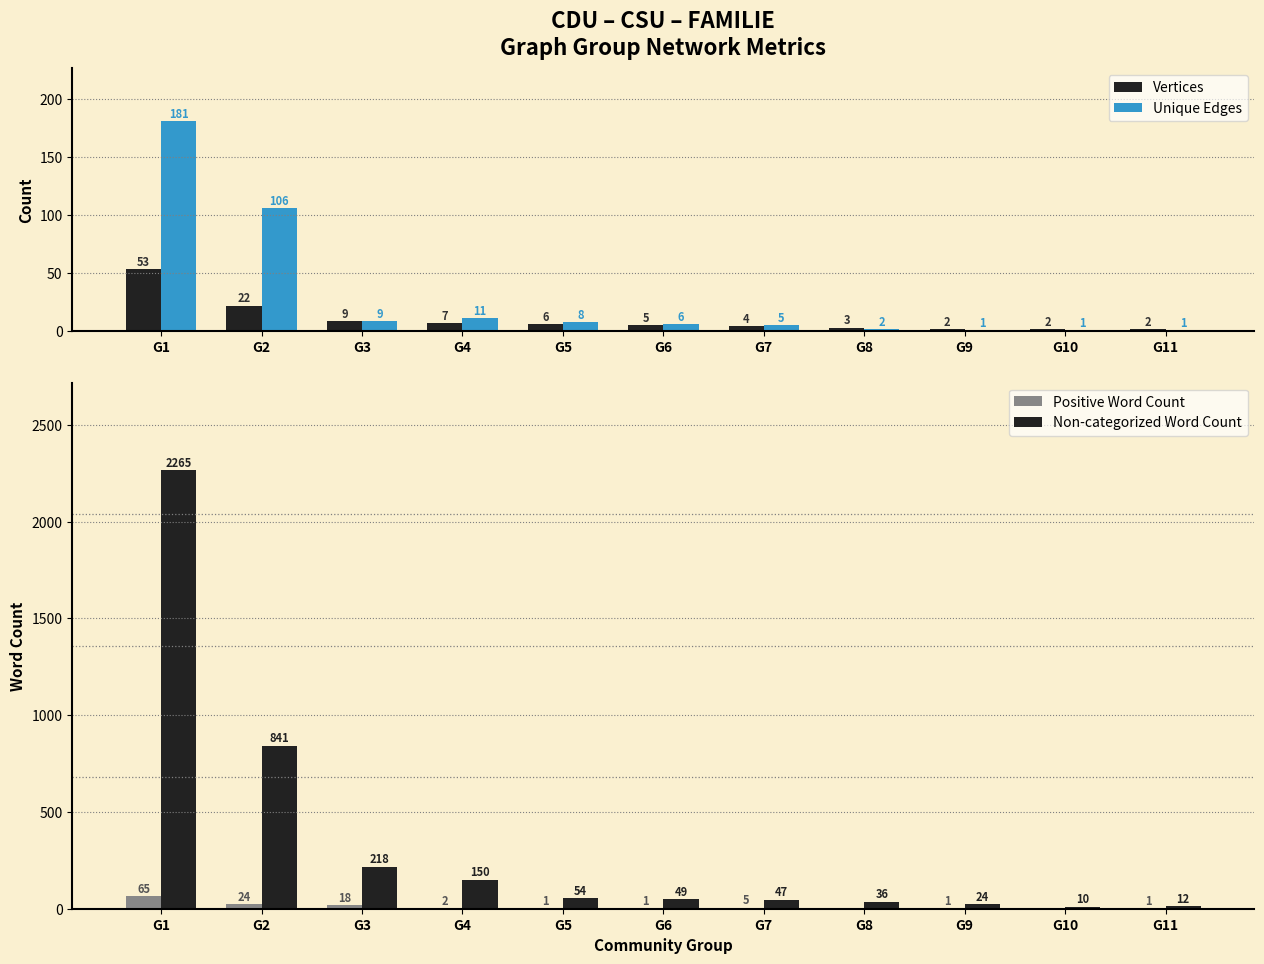

Reading left to right, extract all data points from this chart.

Vertices: G1=53	G2=22	G3=9	G4=7	G5=6	G6=5	G7=4	G8=3	G9=2	G10=2	G11=2
Unique Edges: G1=181	G2=106	G3=9	G4=11	G5=8	G6=6	G7=5	G8=2	G9=1	G10=1	G11=1
Positive Word Count: G1=65	G2=24	G3=18	G4=2	G5=1	G6=1	G7=5	G8=0	G9=1	G10=0	G11=1
Non-categorized Word Count: G1=2265	G2=841	G3=218	G4=150	G5=54	G6=49	G7=47	G8=36	G9=24	G10=10	G11=12